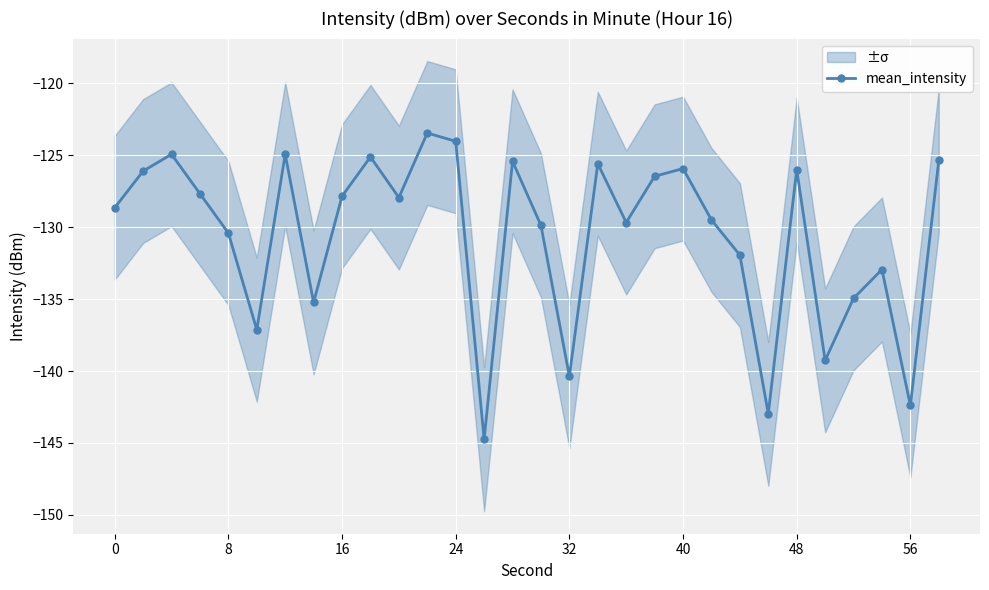

True or false: mean_intensity has a value of -127.8 at 16.

True